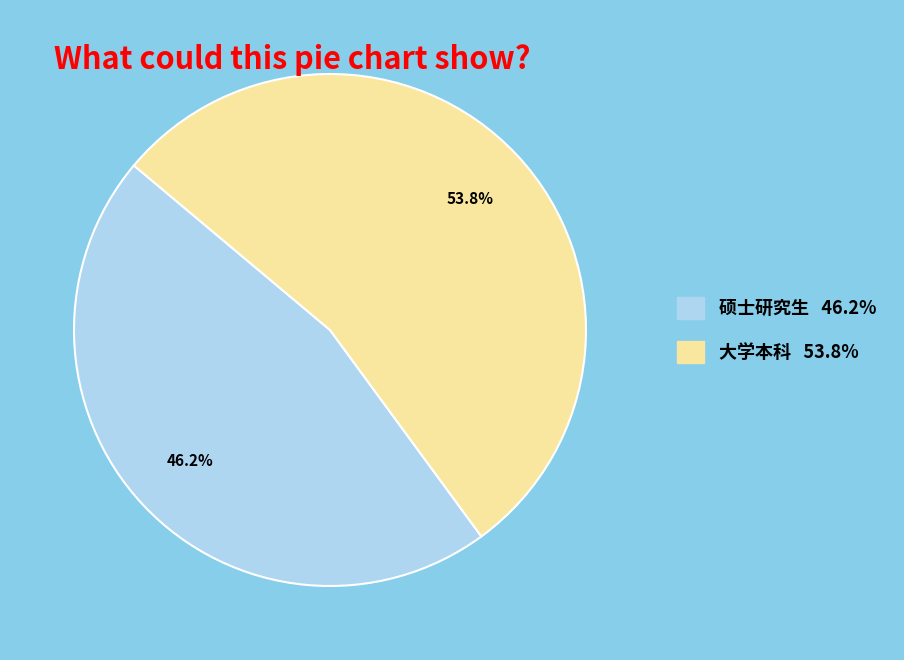

To the nearest percent, what is the difference between the 硕士研究生 and 大学本科 slice percentages?

8%